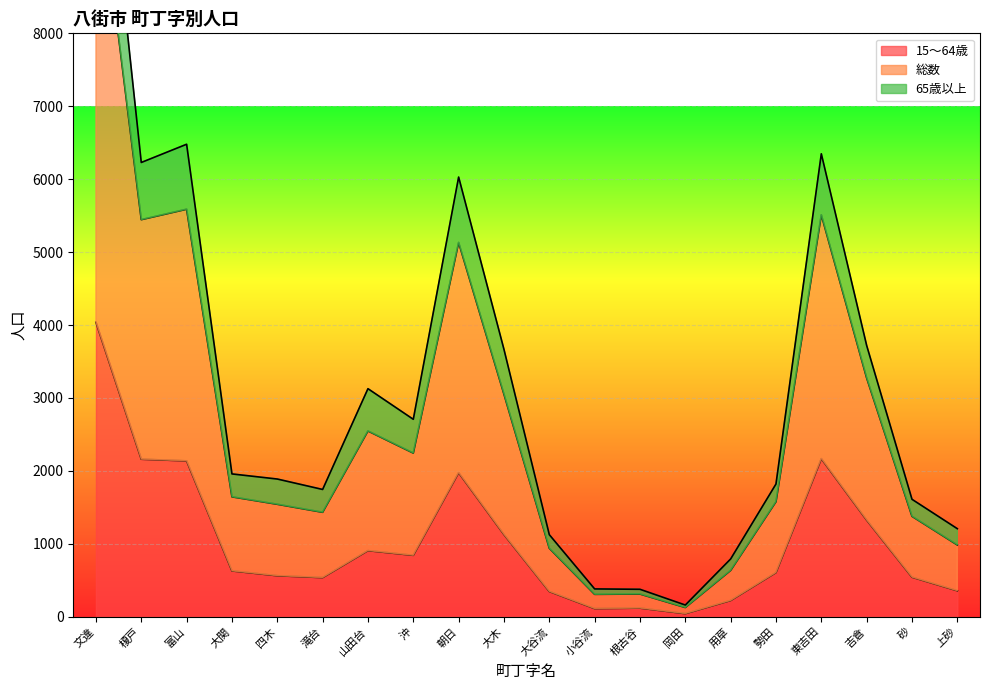

In 65歳以上, how many points are lower than both neighbors (excluding endpoints)?

5